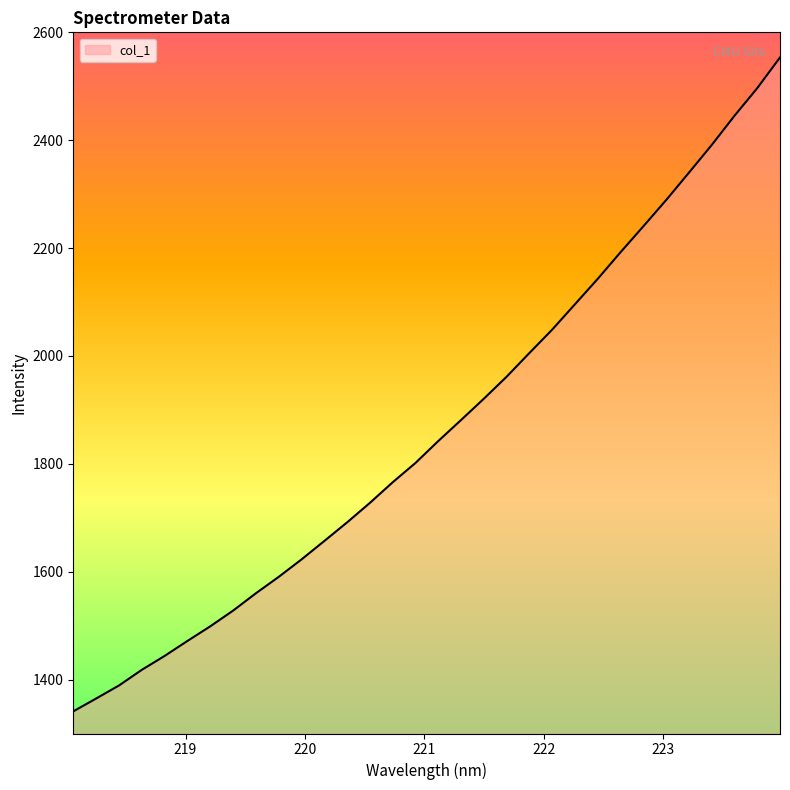

What is the minimum value shown in the chart?

1341.1